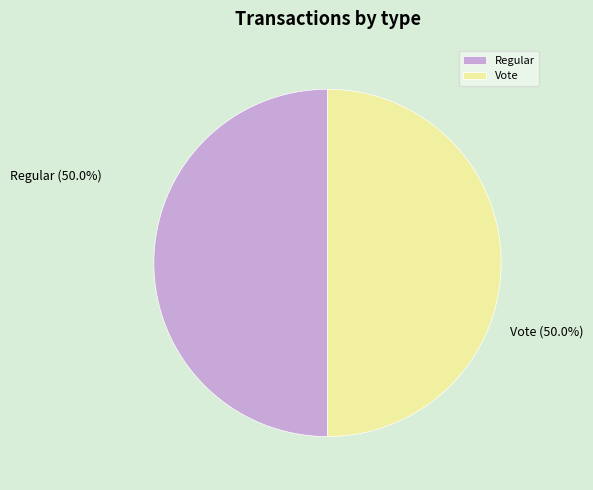

Approximately how many times larger is the value at Regular compared to Vote?

1.0